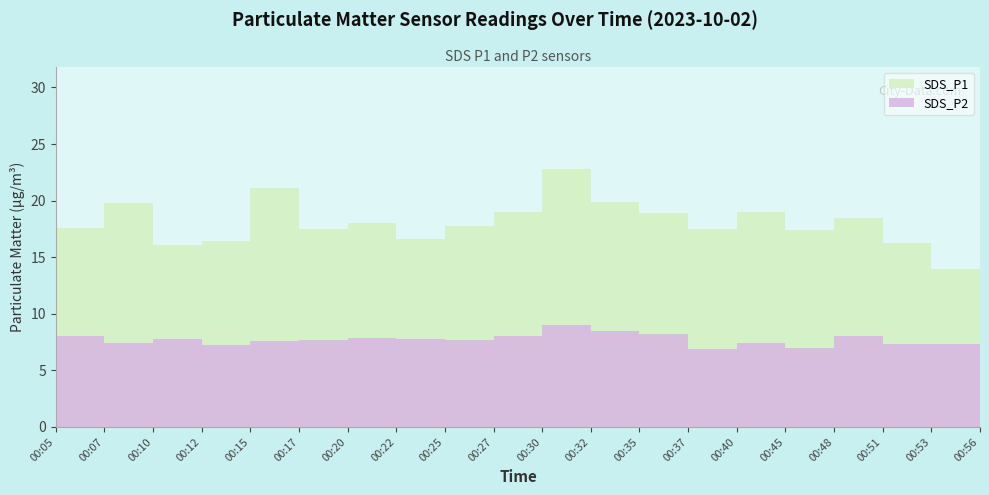

Where is the first local maximum for SDS_P2?

00:10